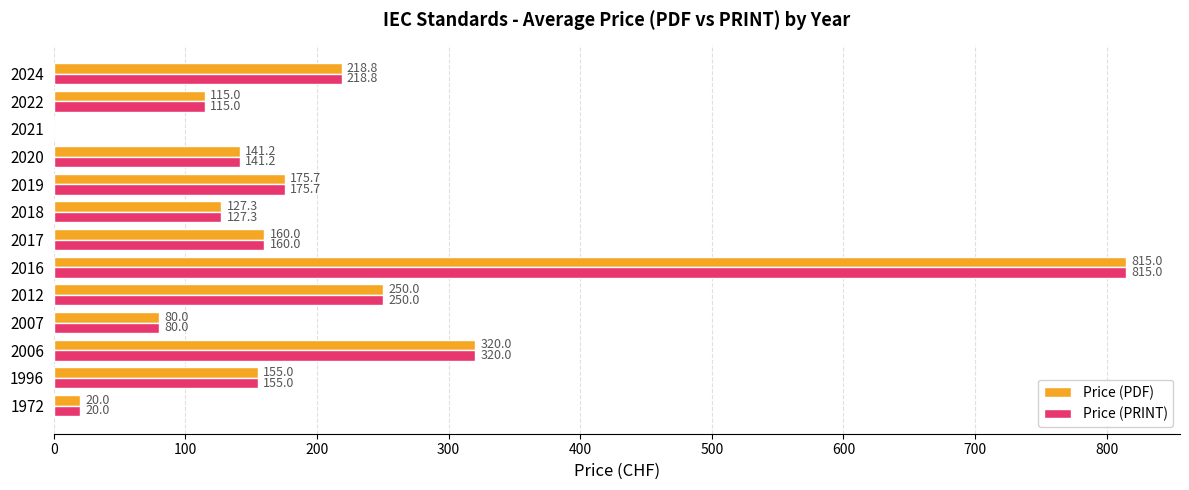

What is the greatest value displayed?

815.0